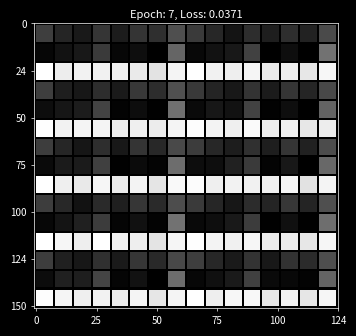

At how many categories does at least one series exceed 0?

8